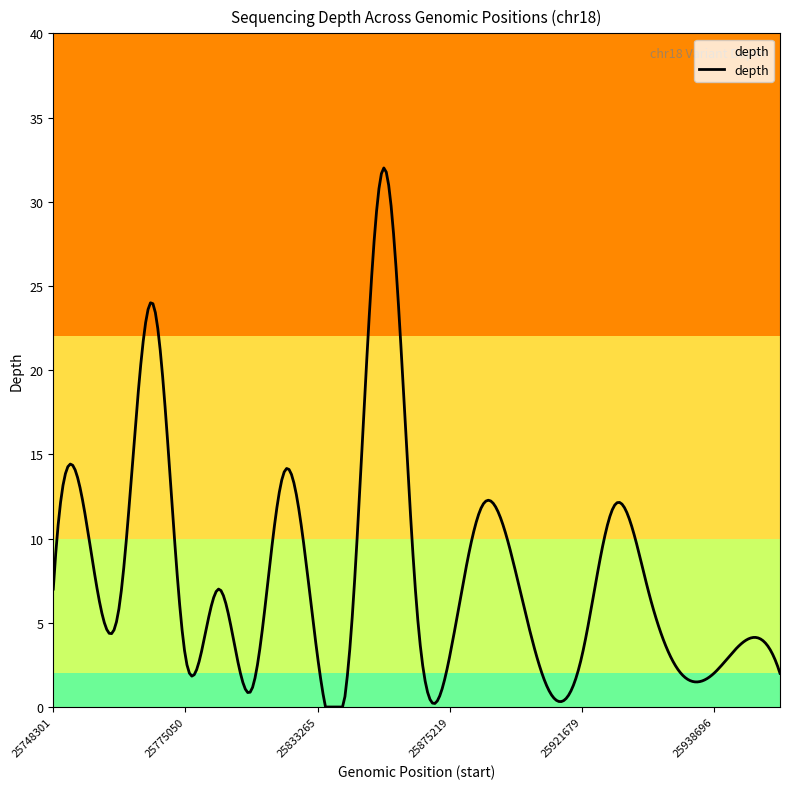

What is the difference between the second highest and second lowest values?

31.8